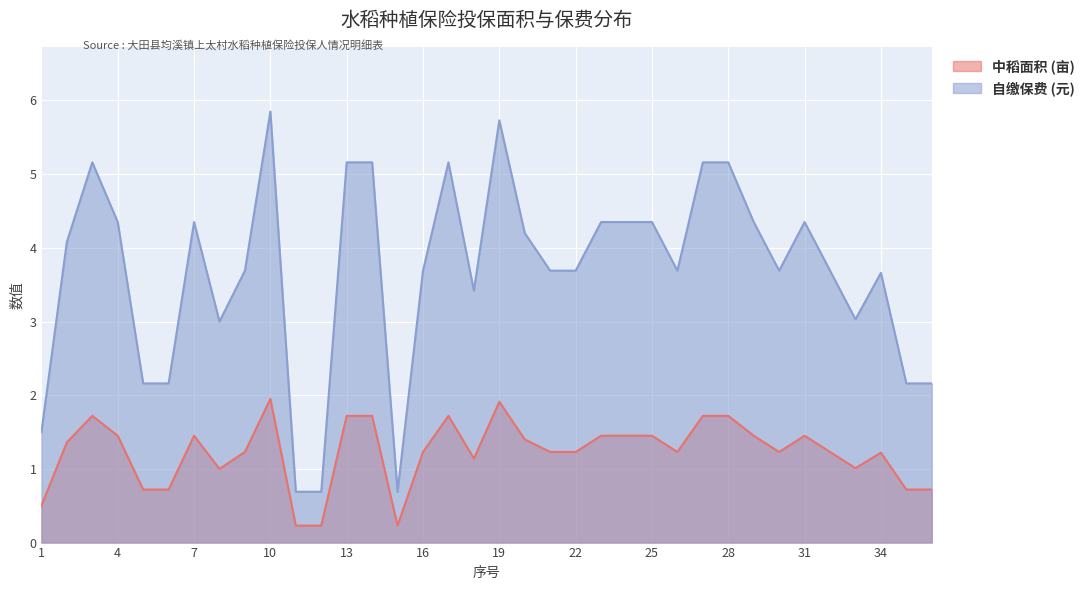

What is the sum of the 自缴保费 (元) values at 25 and 19?

10.1